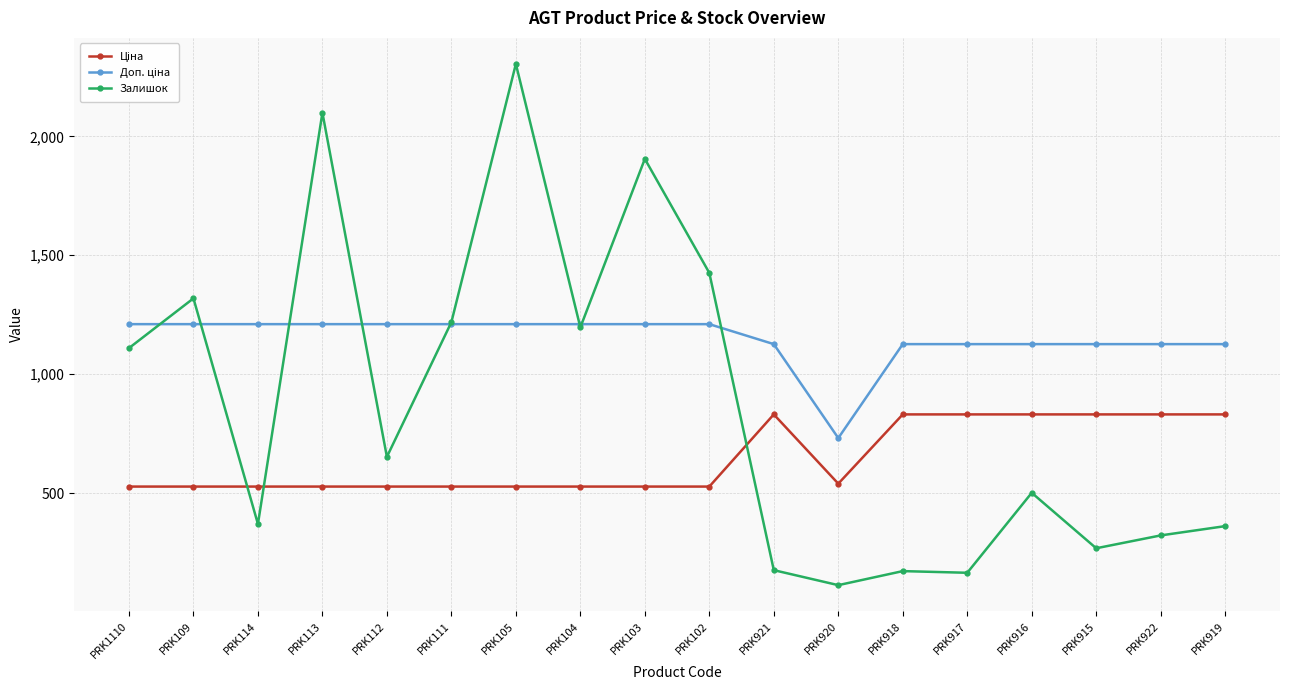

The value of Залишок at PRK917 is 166.0. True or false?

True